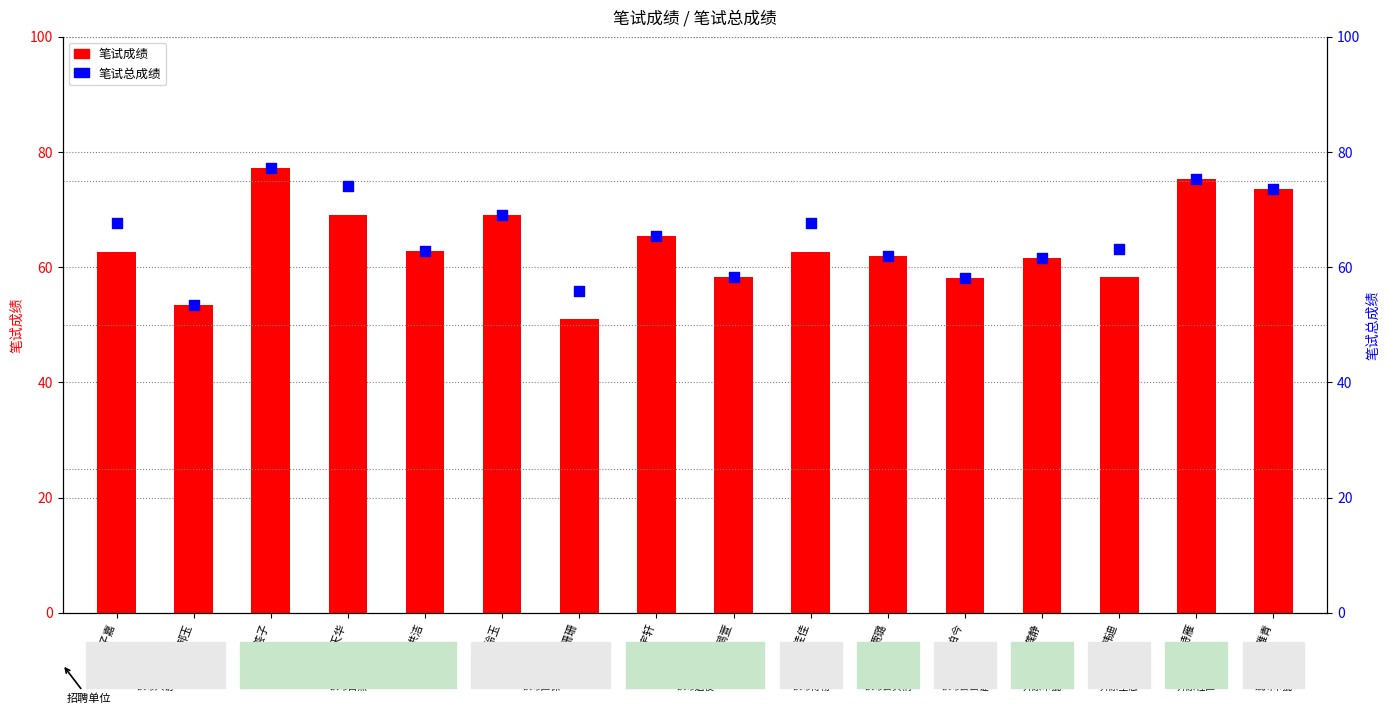

What is the total value across all series at 龚静?

123.2